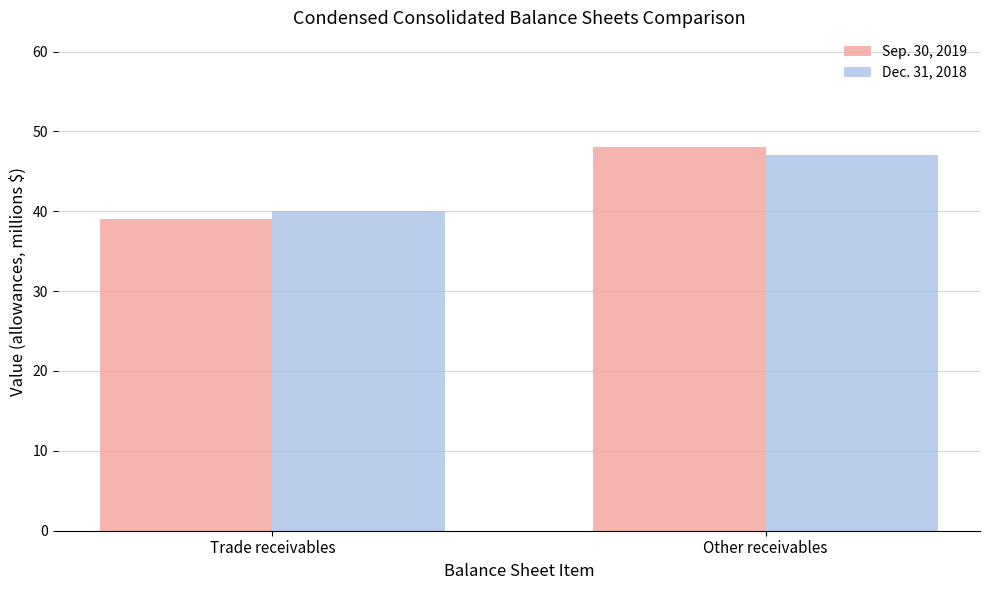

Rank the series by their maximum value, from highest to lowest.

Sep. 30, 2019, Dec. 31, 2018